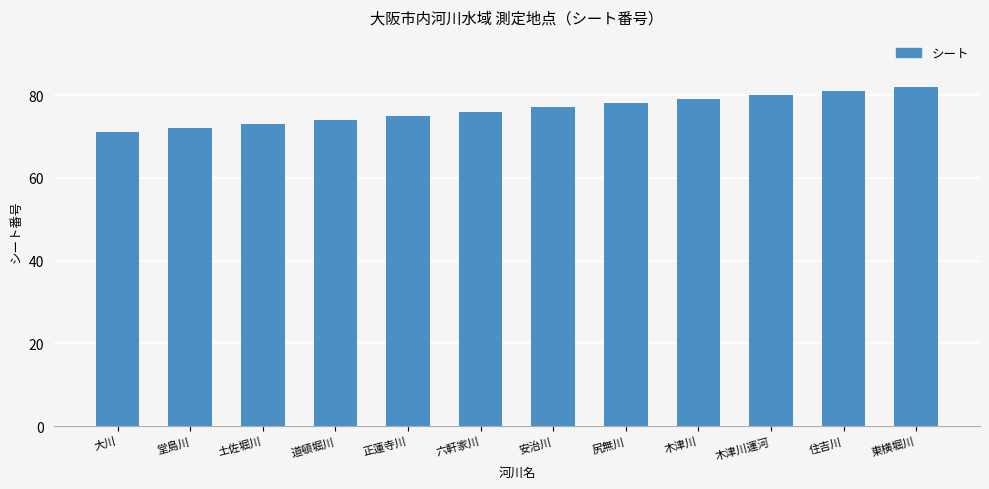

Does the chart contain stacked bars?

No